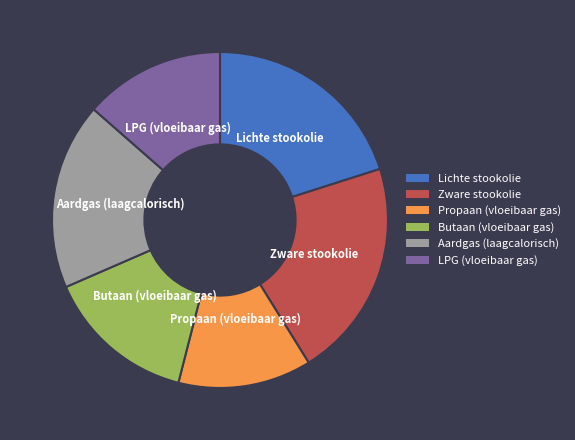

What is the largest slice in the pie chart?

Zware stookolie